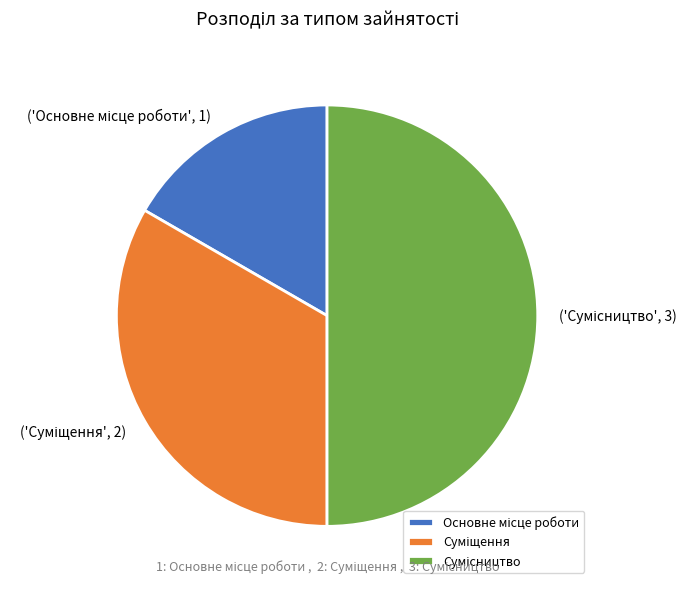

How many segments does this pie chart have?

3